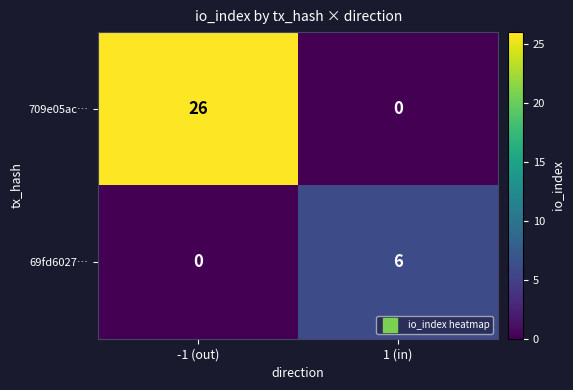

Which series has the largest total across all categories?

709e05ac…